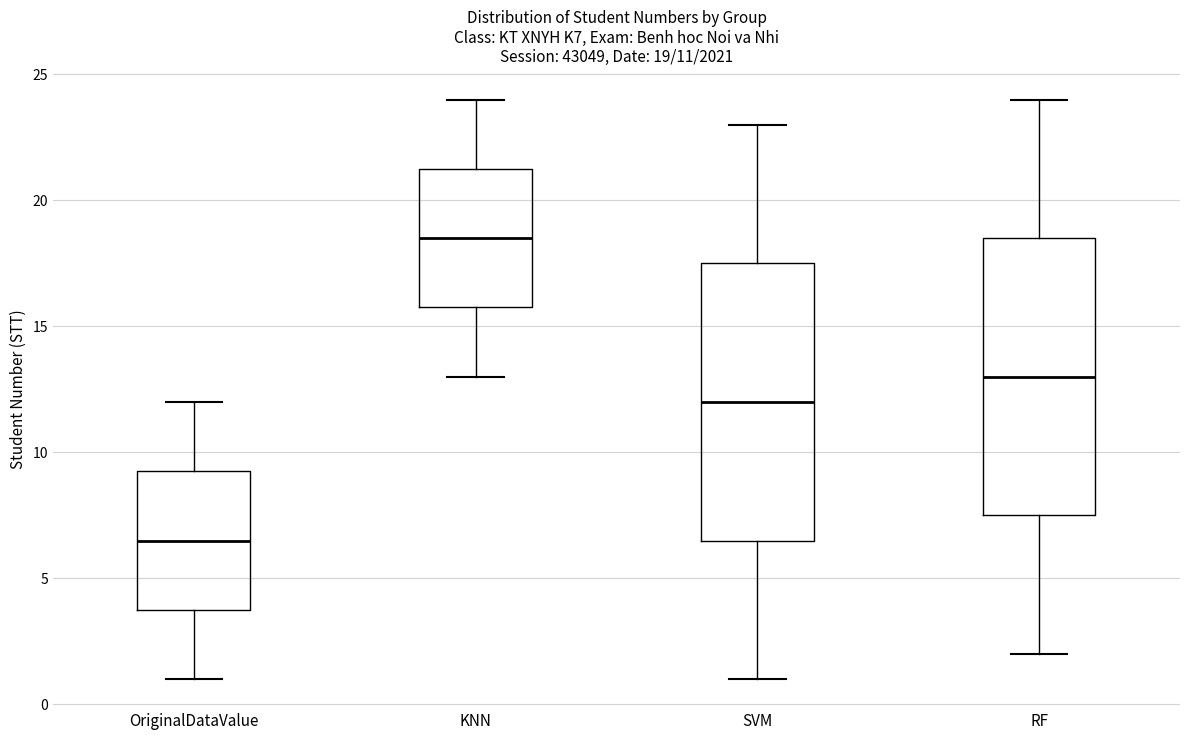

Which box's median line is the highest?

KNN